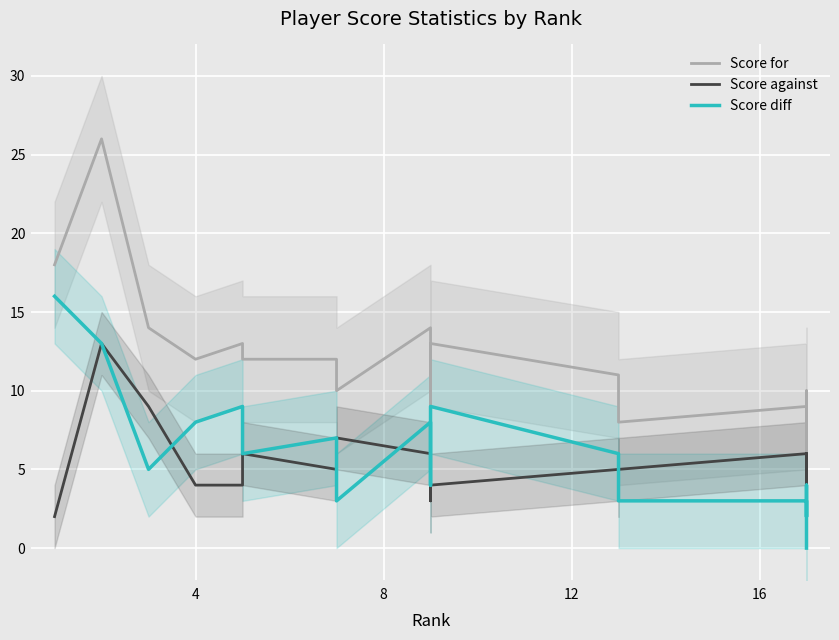

Between 12 and 16, which series saw the biggest shift?

Score diff